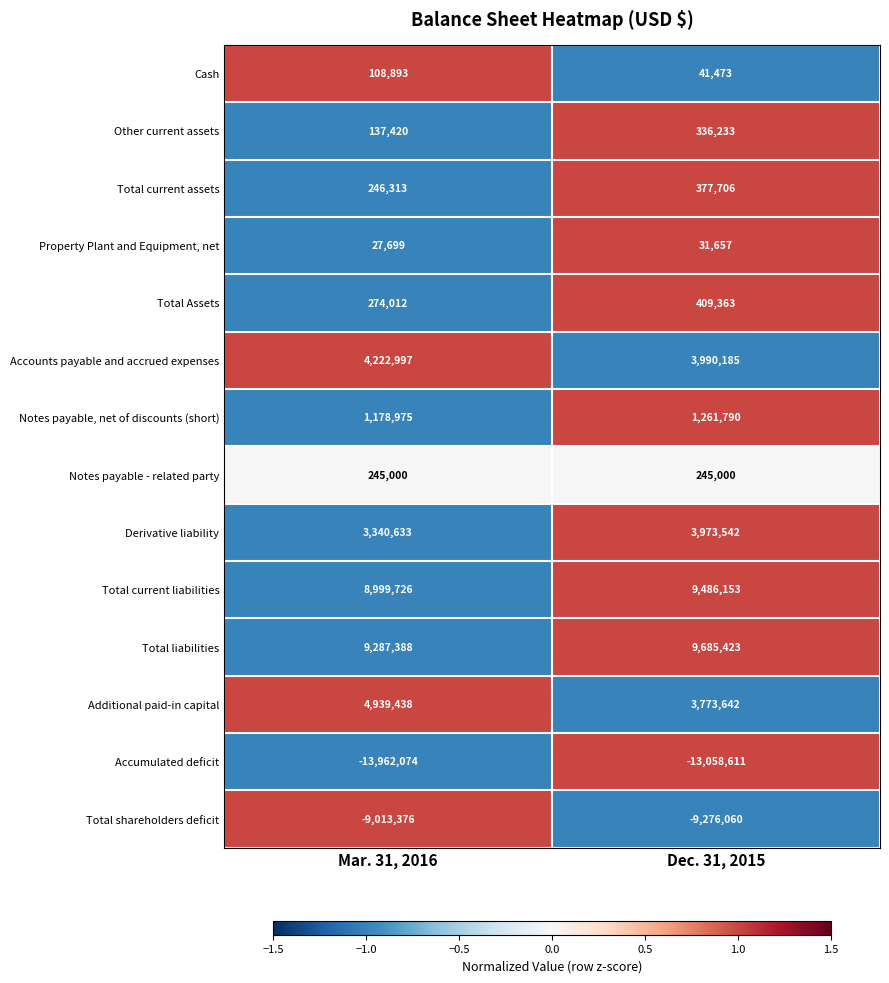

Which series has the largest total across all categories?

Total liabilities